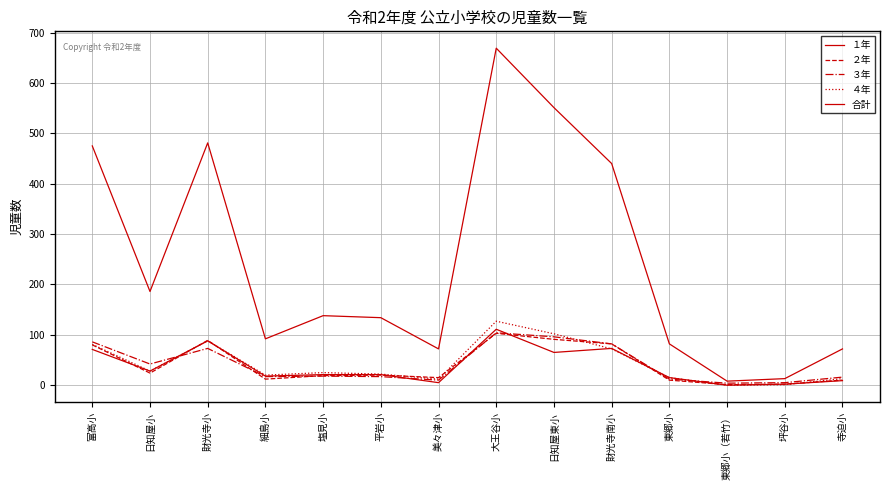

True or false: ４年 has a value of 4 at 東郷小.

False